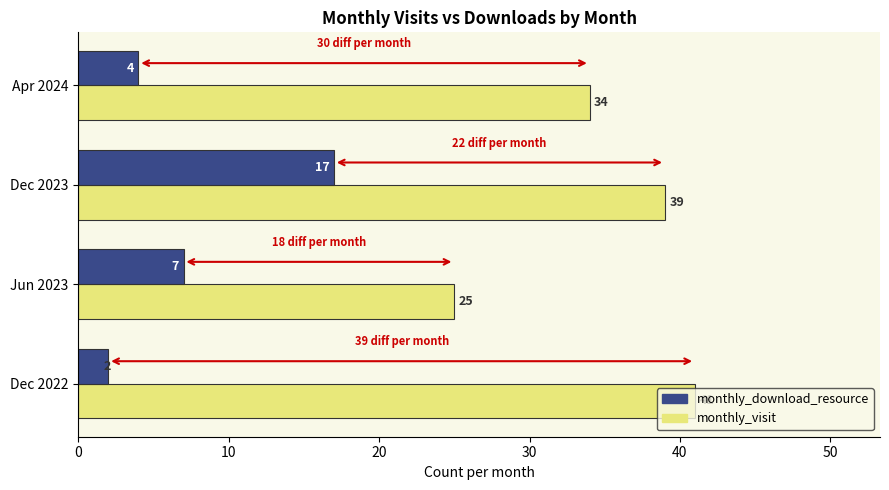

Between Jun 2023 and Apr 2024, which series saw the biggest shift?

monthly_visit